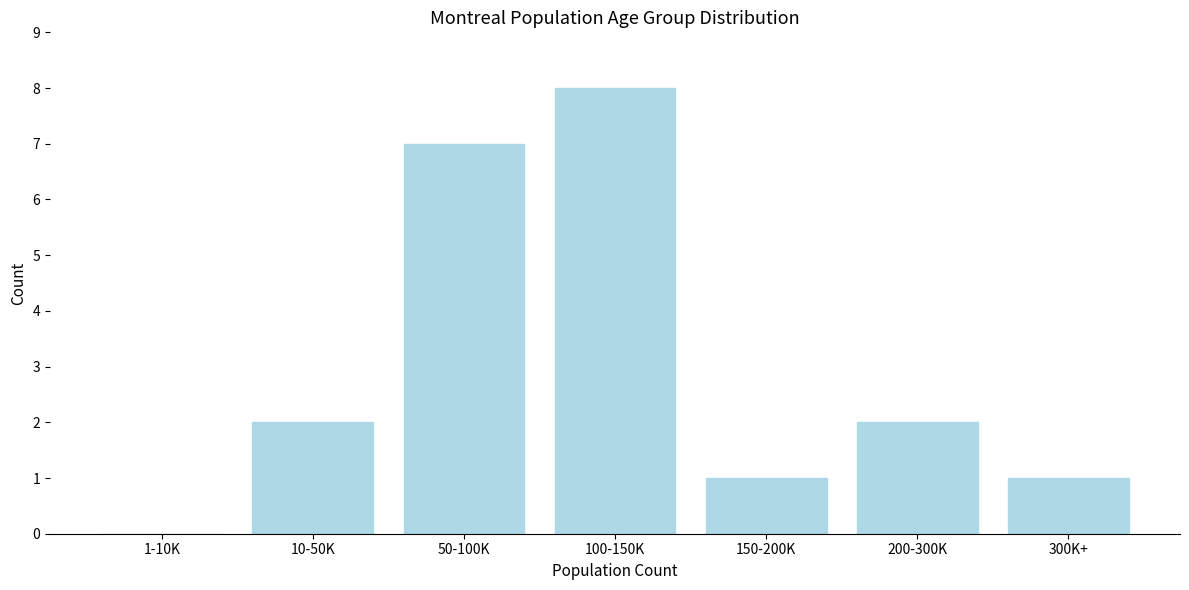

Reading right to left, what are all the values shown in this chart?

300K+=1	200-300K=2	150-200K=1	100-150K=8	50-100K=7	10-50K=2	1-10K=0